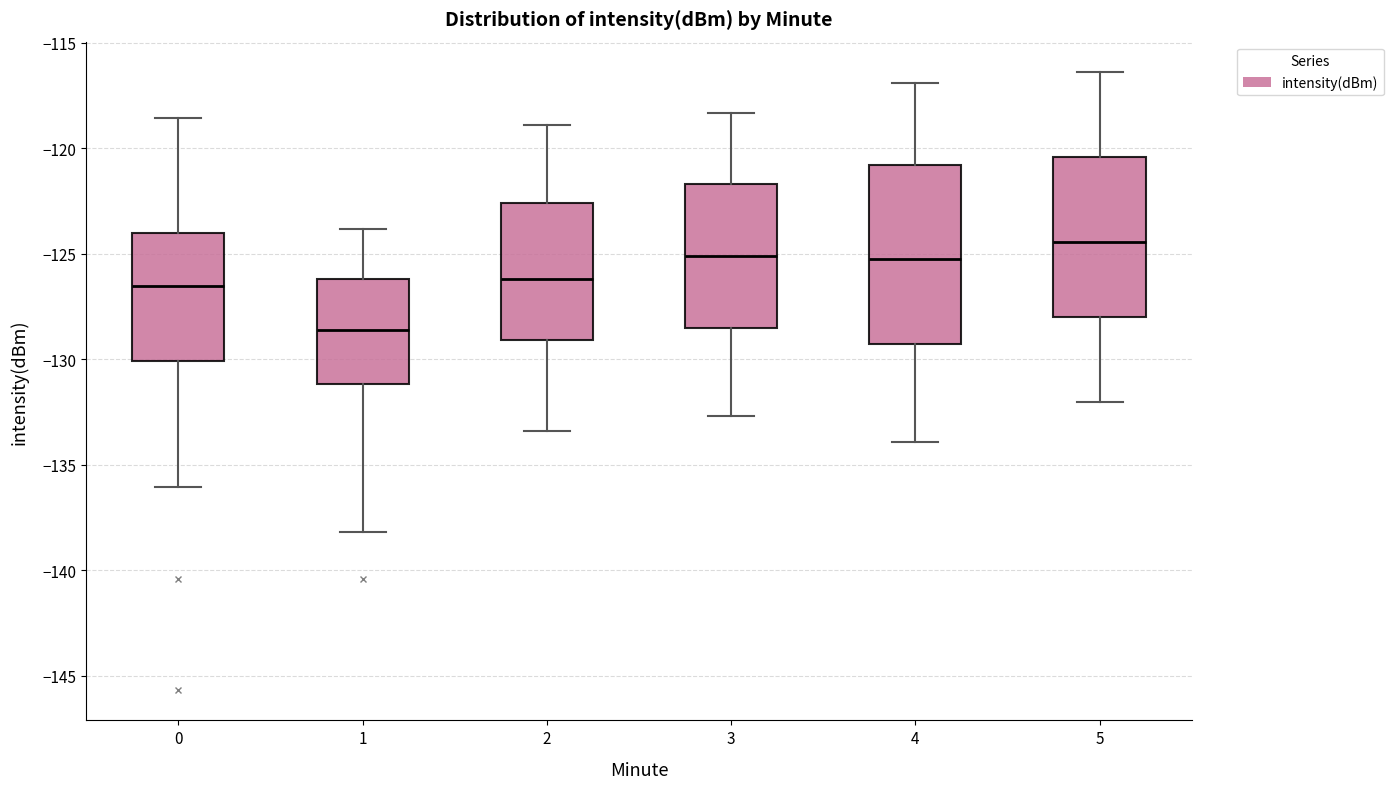

Which box's median line is the lowest?

1